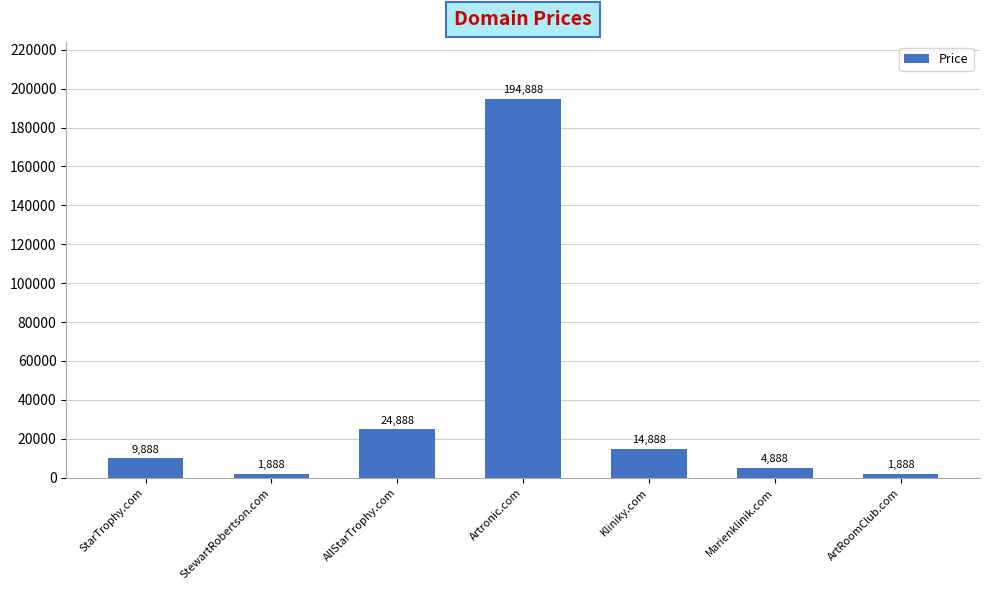

Does the chart contain any negative values?

No